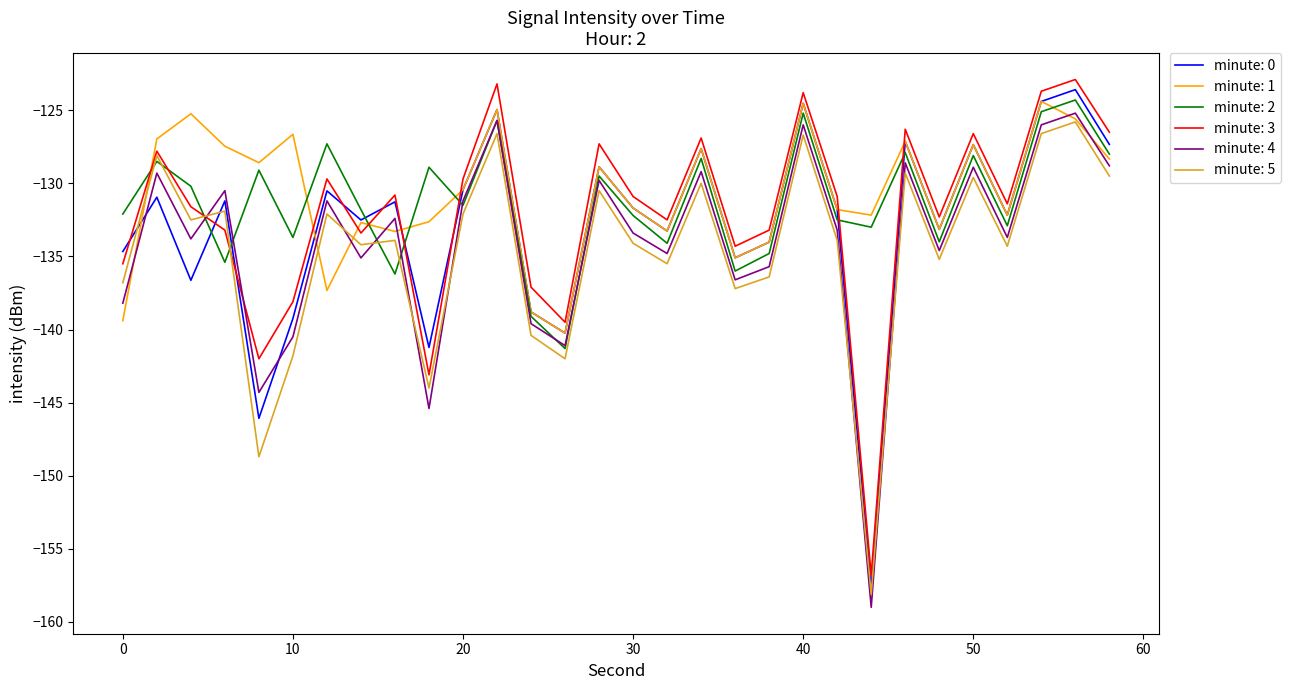

What is the sum of all minute: 4 values?

-4021.8